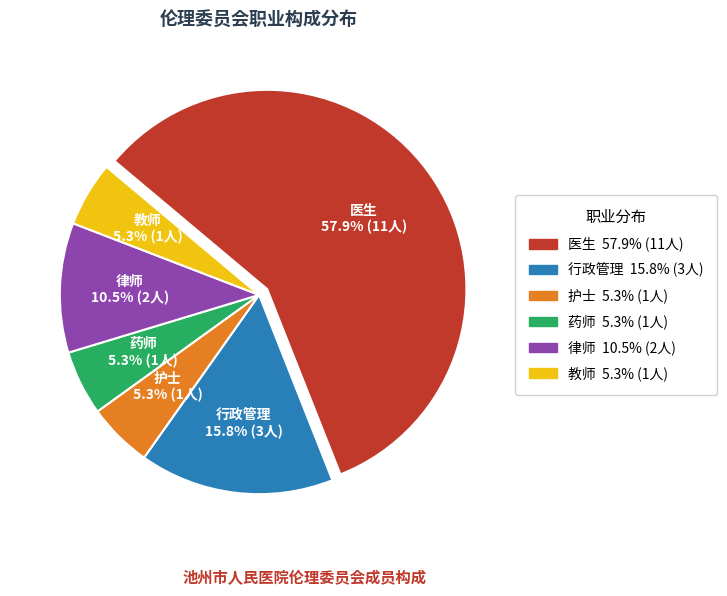

Does any single category account for the majority?

Yes